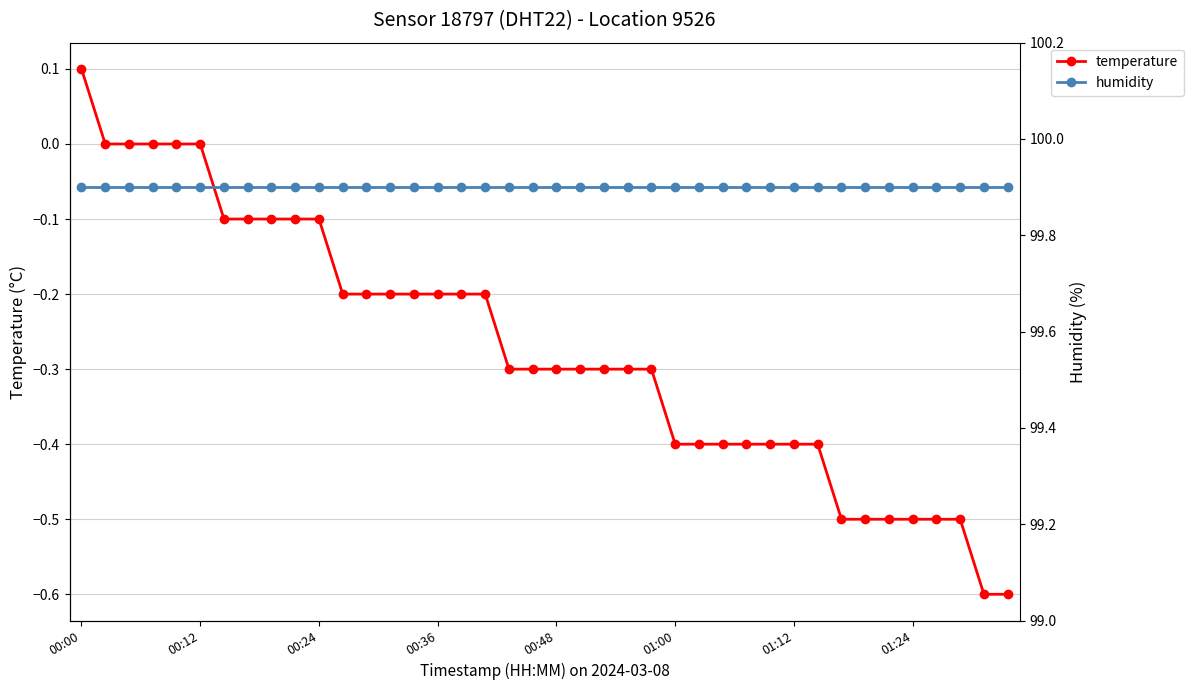

Which category has the highest value in the temperature series?

00:00